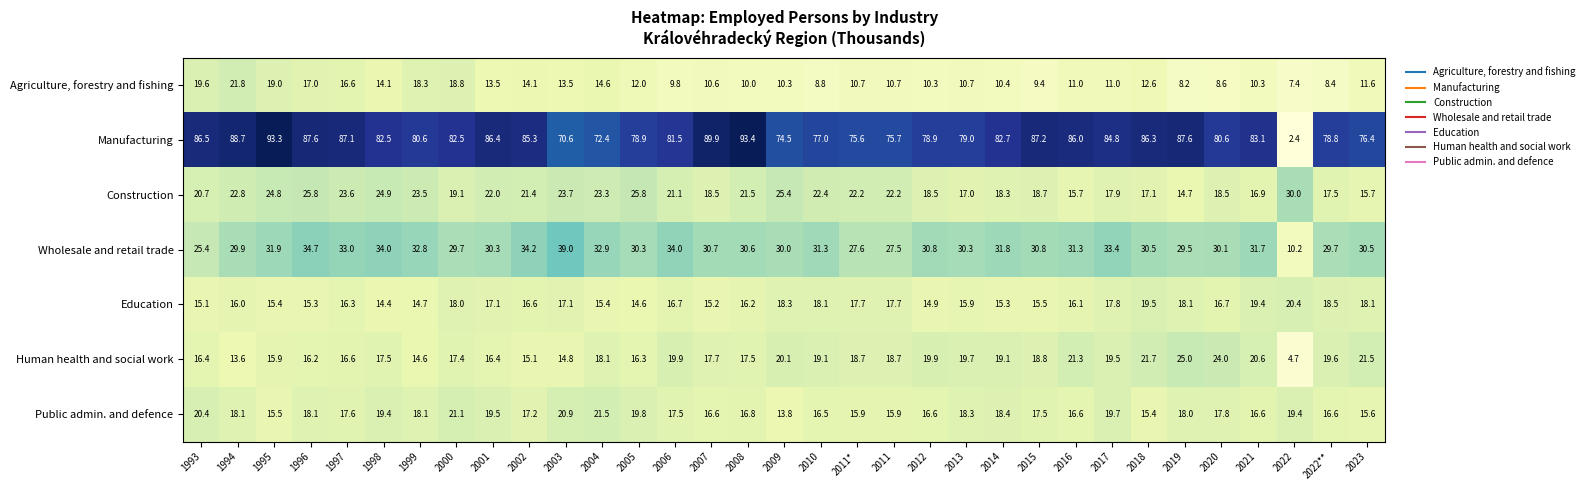

Which category has the highest value across all series?

2008